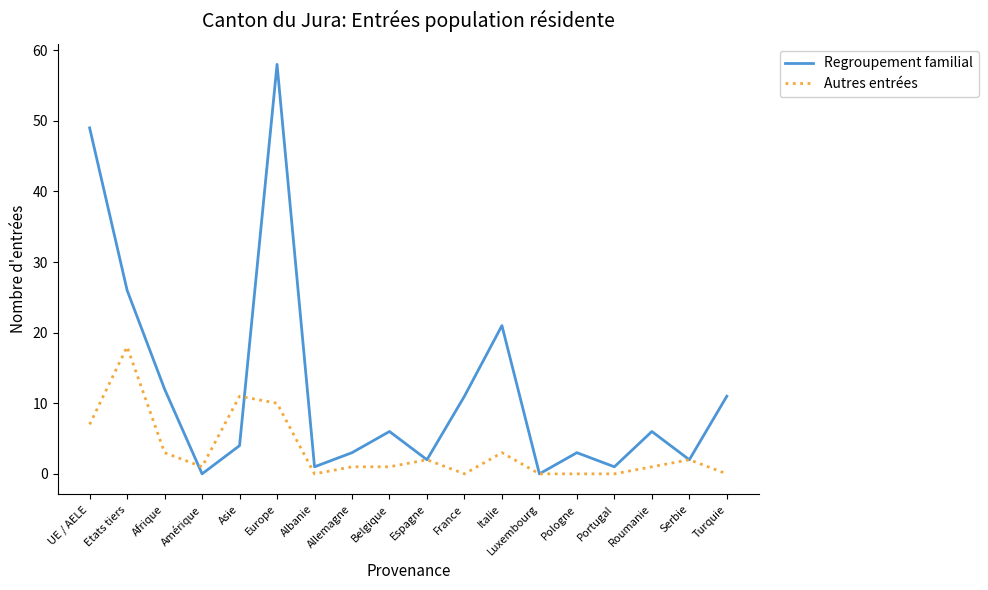

Rank the series by their maximum value, from lowest to highest.

Autres entrées, Regroupement familial